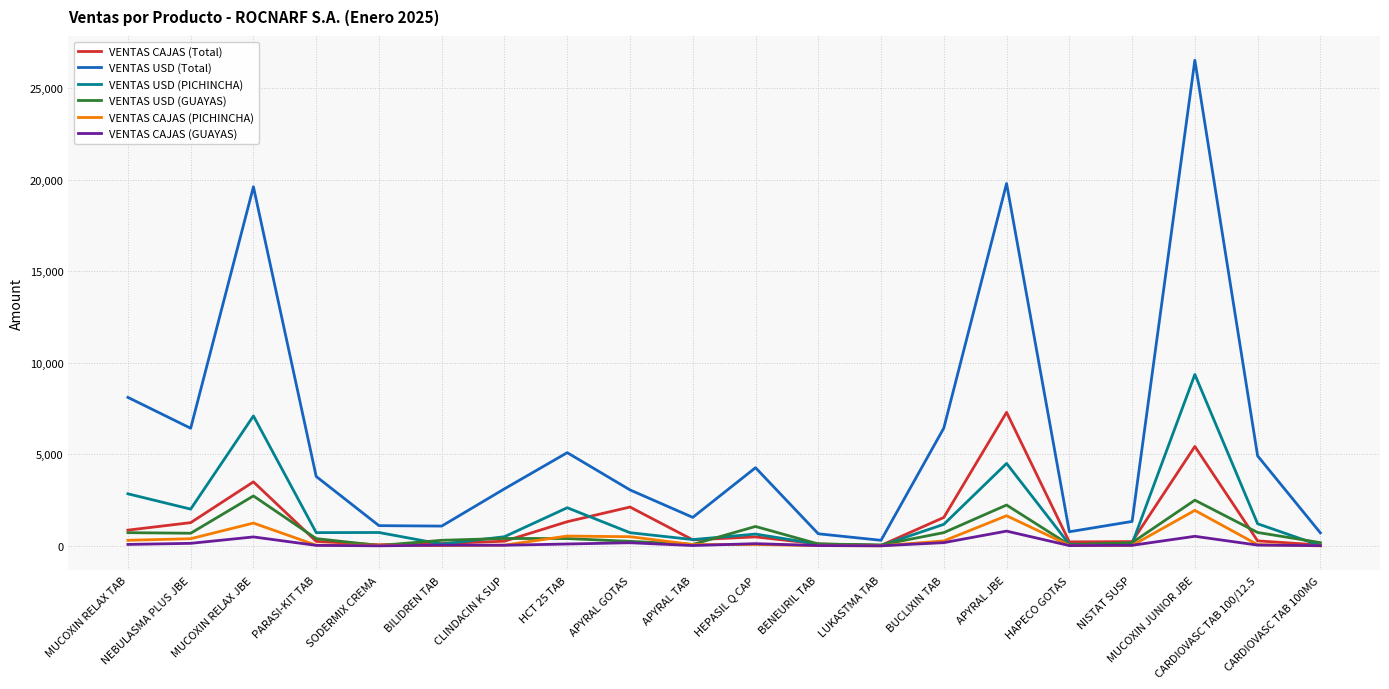

Which series has the largest total across all categories?

VENTAS USD (Total)